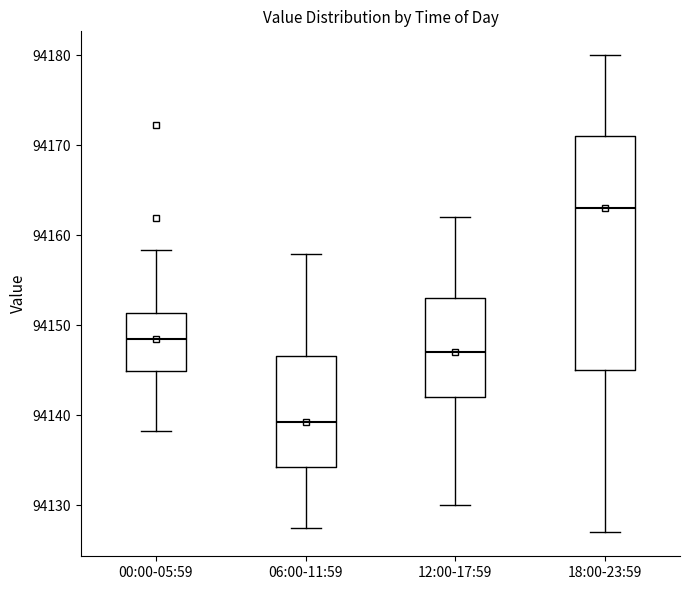

Reading left to right, transcribe this box plot: for each box, give where its median line is, the range the box spans, and where its two whiskers end, as read against the y-axis. The values are not printed on the chart, so give them approximately, as read against the axis.

00:00-05:59: median 94149, box 94145 to 94151, whiskers 94138 to 94158
06:00-11:59: median 94139, box 94134 to 94147, whiskers 94128 to 94158
12:00-17:59: median 94147, box 94142 to 94153, whiskers 94130 to 94162
18:00-23:59: median 94163, box 94145 to 94171, whiskers 94127 to 94180